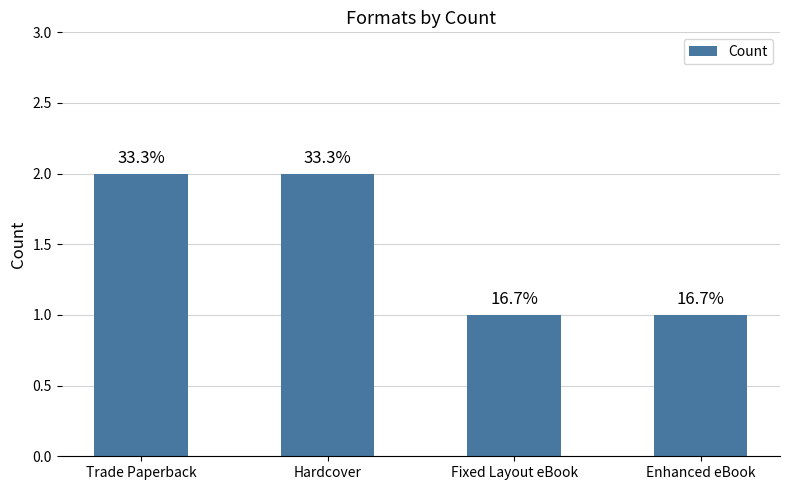

The chart shows a value of 1 at Trade Paperback. True or false?

False